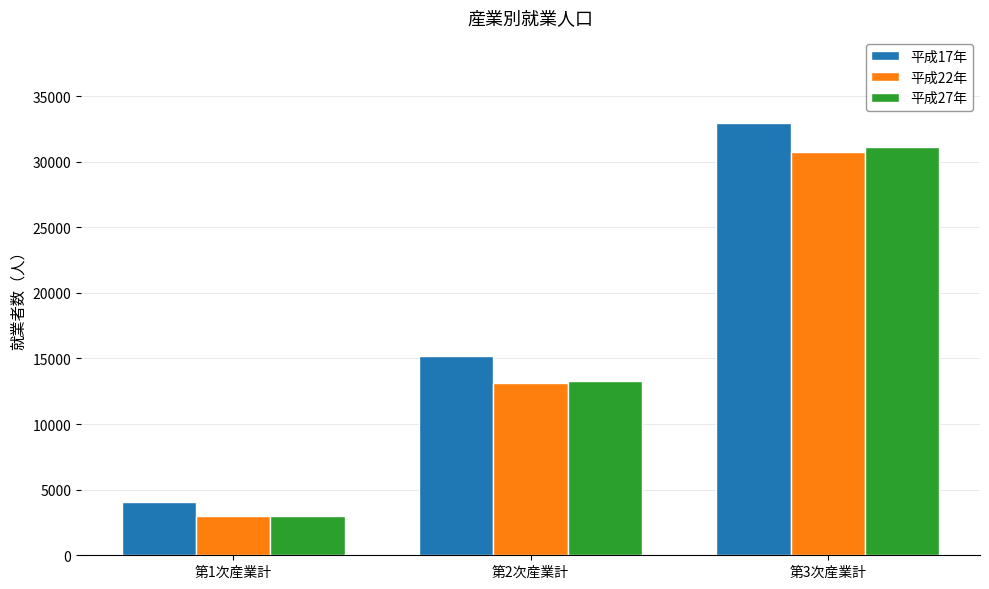

How many data points does each series have?

3